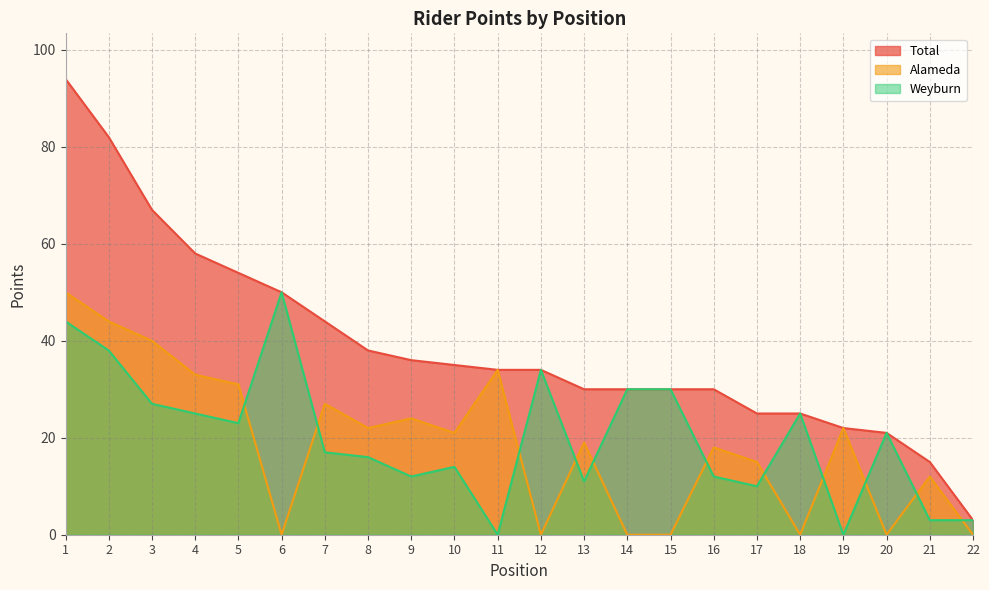

True or false: Alameda and Total intersect in this chart.

False